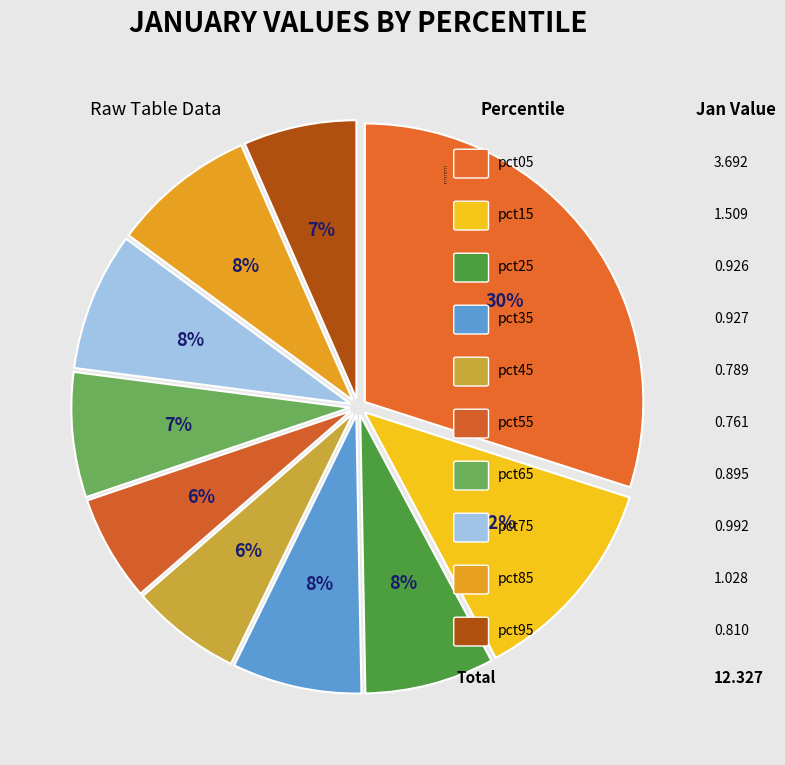

Between pct65 and pct45, which is larger?

pct65